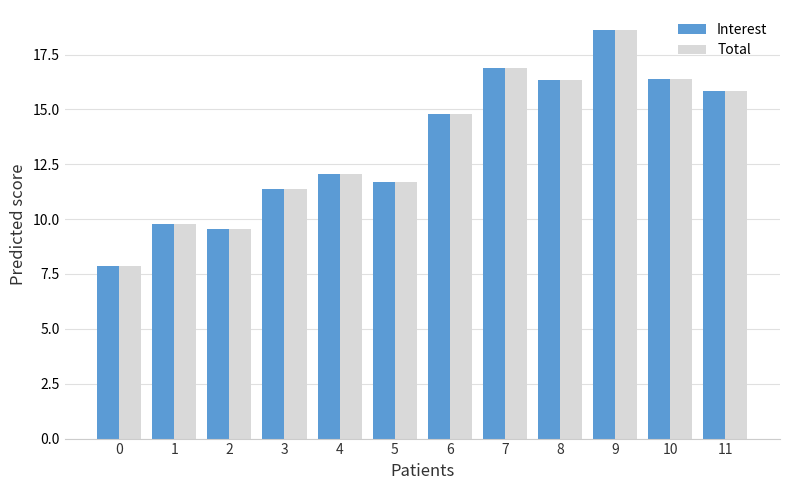

What is the average value of the Total series?

13.4